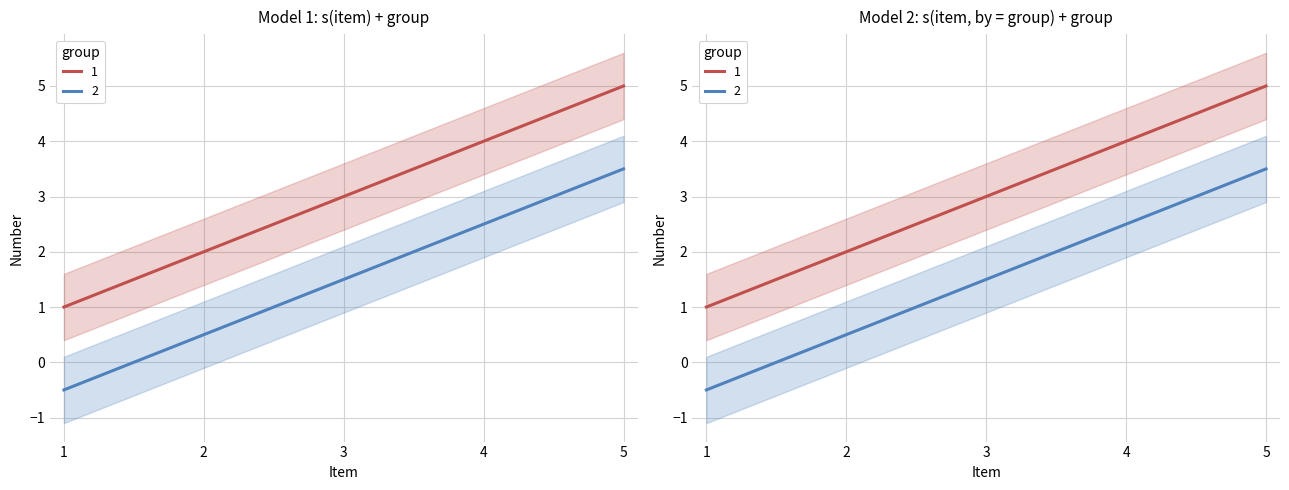

What is the value of the 1st point from the left?

1